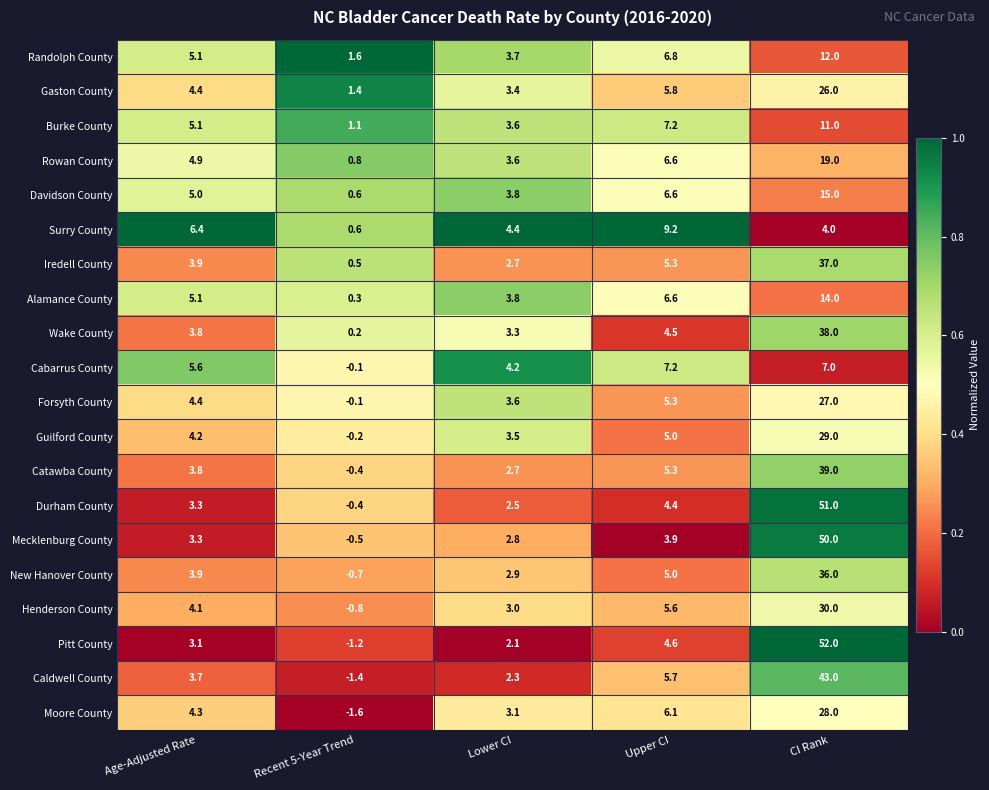

What is the minimum value for Gaston County?

1.4